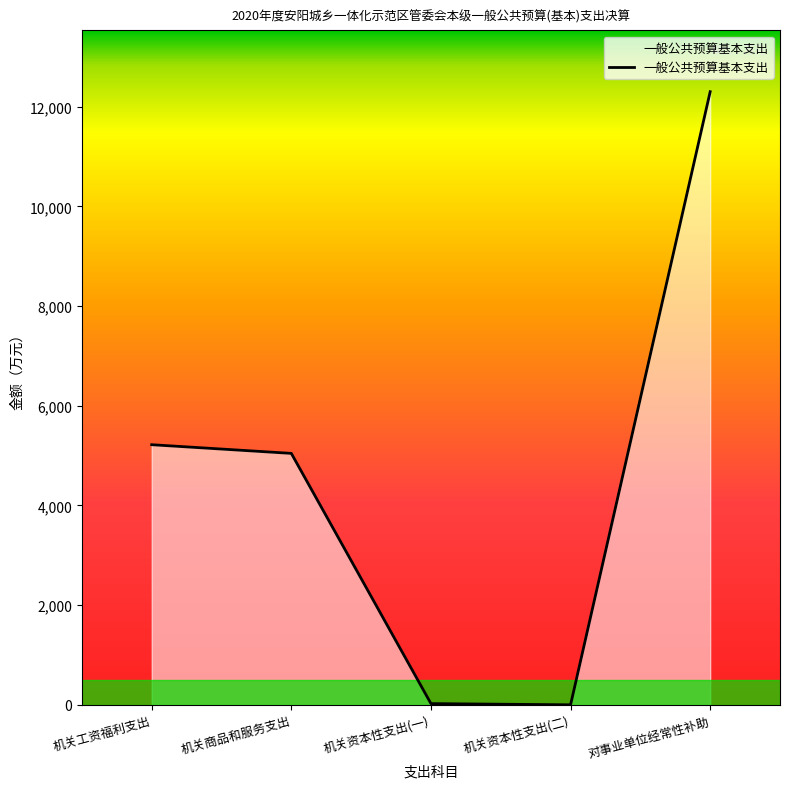

At which label is the value closest to 6151?

机关工资福利支出